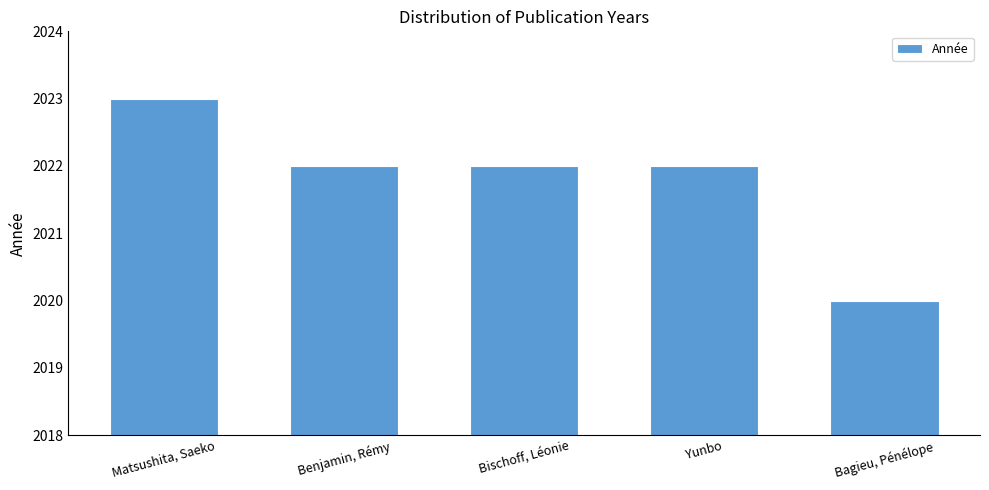

How many values are between 2022 and 2023?

4